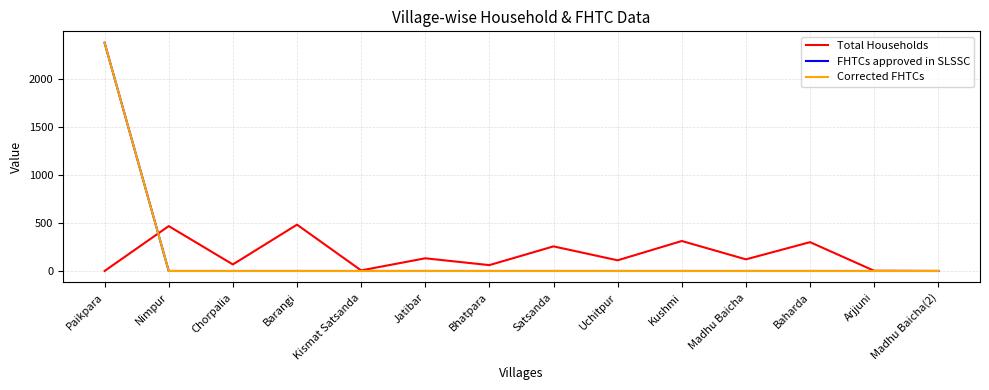

Reading right to left, what are all the values shown in this chart?

Total Households: 0	2	300	121	312	111	256	61	132	6	482	68	467	0
FHTCs approved in SLSSC: 0	0	0	0	0	0	0	0	0	0	0	0	0	2375
Corrected FHTCs: 0	0	0	0	0	0	0	0	0	0	0	0	0	2375